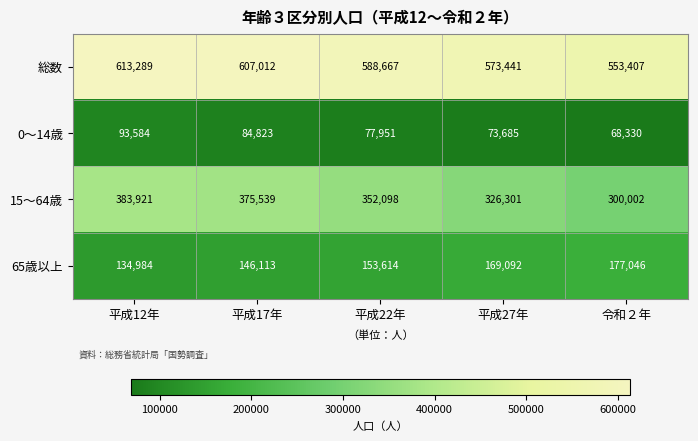

Rank the series at 平成17年 from lowest to highest value.

0～14歳, 65歳以上, 15～64歳, 総数